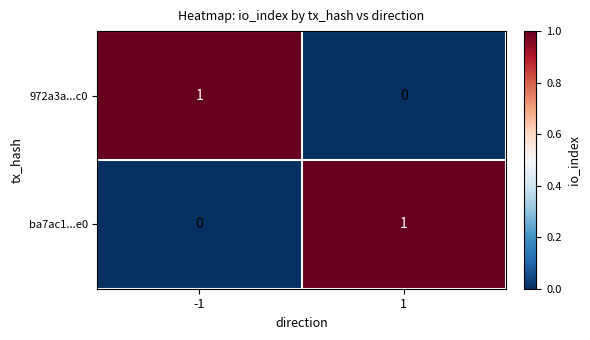

Reading left to right, extract all data points from this chart.

972a3a...c0: 1	0
ba7ac1...e0: 0	1